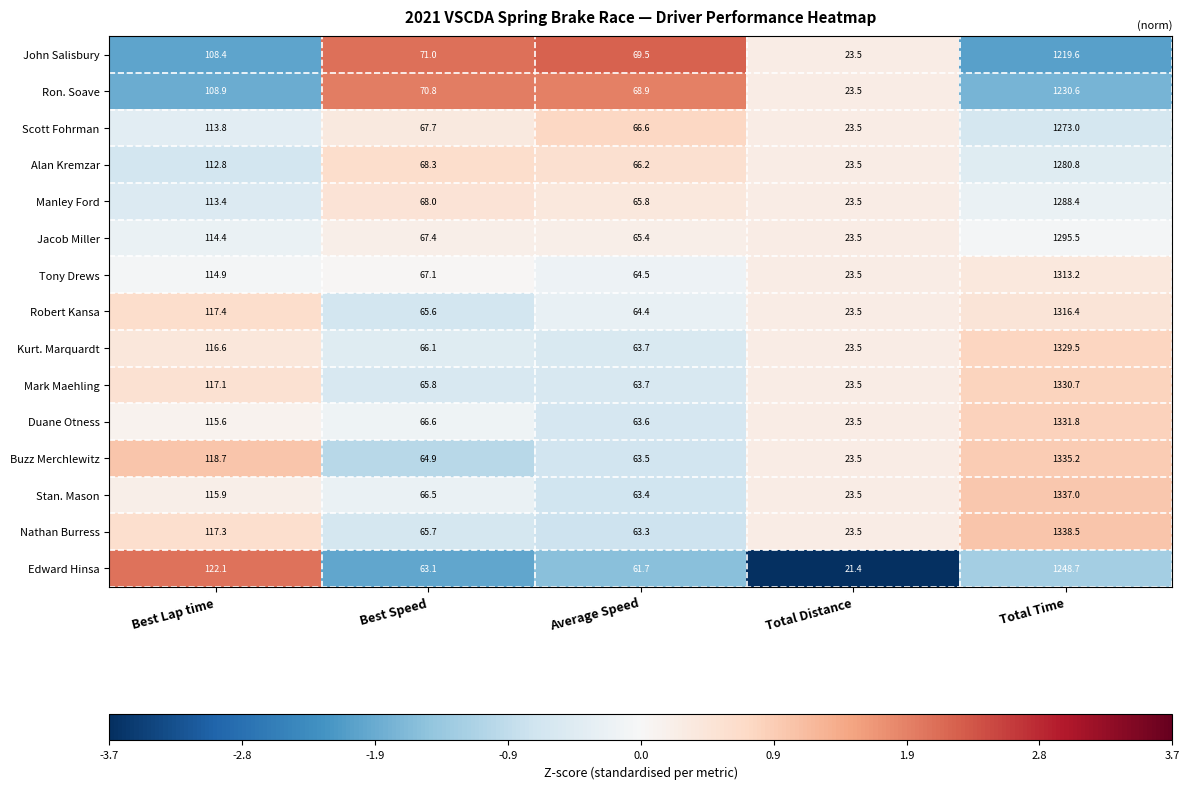

Read the Edward Hinsa value at Total Distance.

21.4